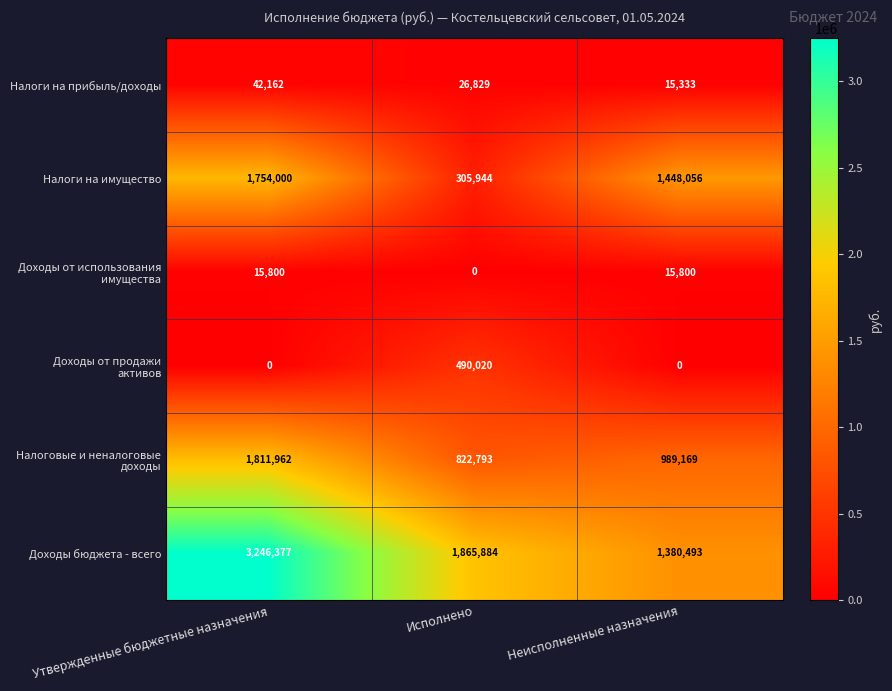

Rank the categories by Налоги на прибыль/доходы value from highest to lowest.

Утвержденные бюджетные назначения, Исполнено, Неисполненные назначения